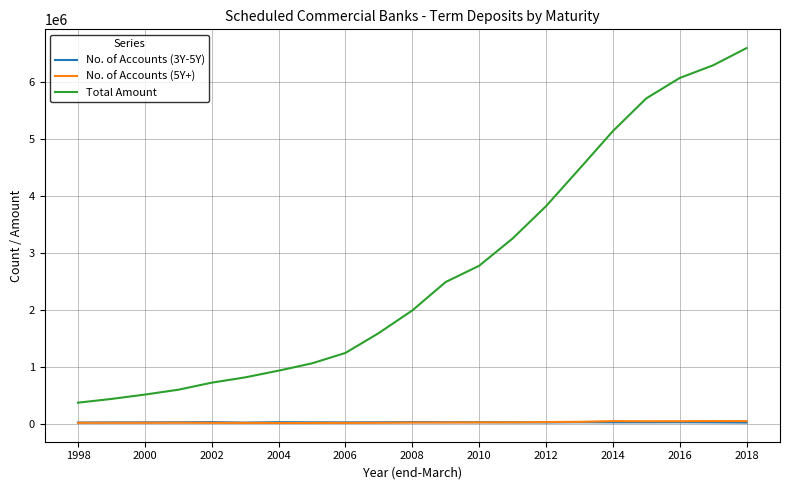

Does the chart have visible grid lines?

Yes